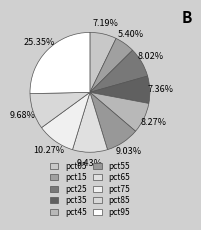

Do pct25 and pct65 together represent more than half of the pie?

No